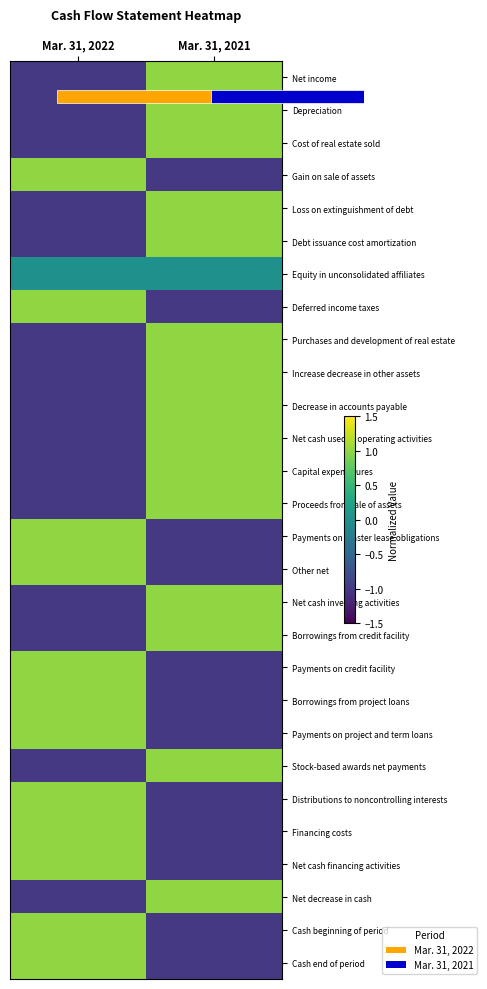

At how many categories does at least one series exceed 0?

2